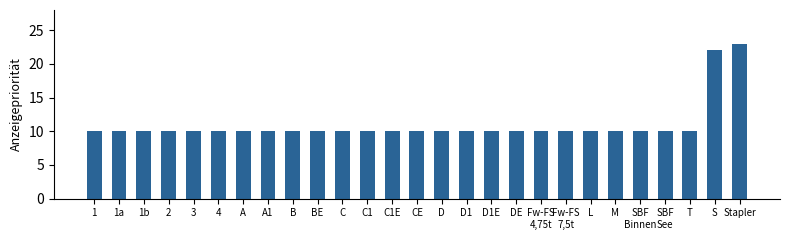

What is the value of the 8th bar from the left?

10